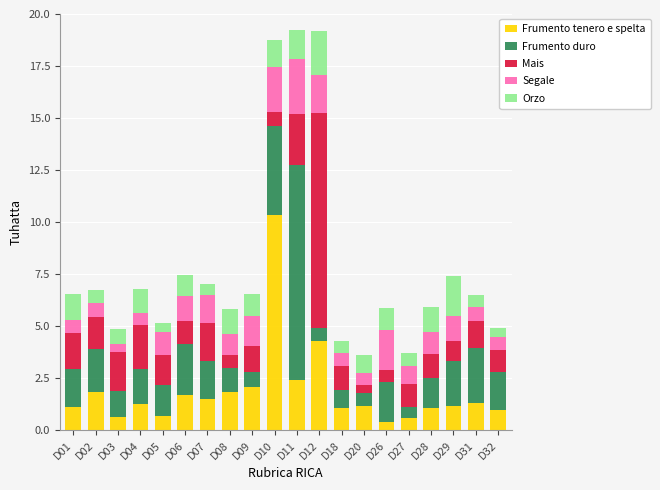

What is the average value of the Frumento tenero e spelta series?

1.9